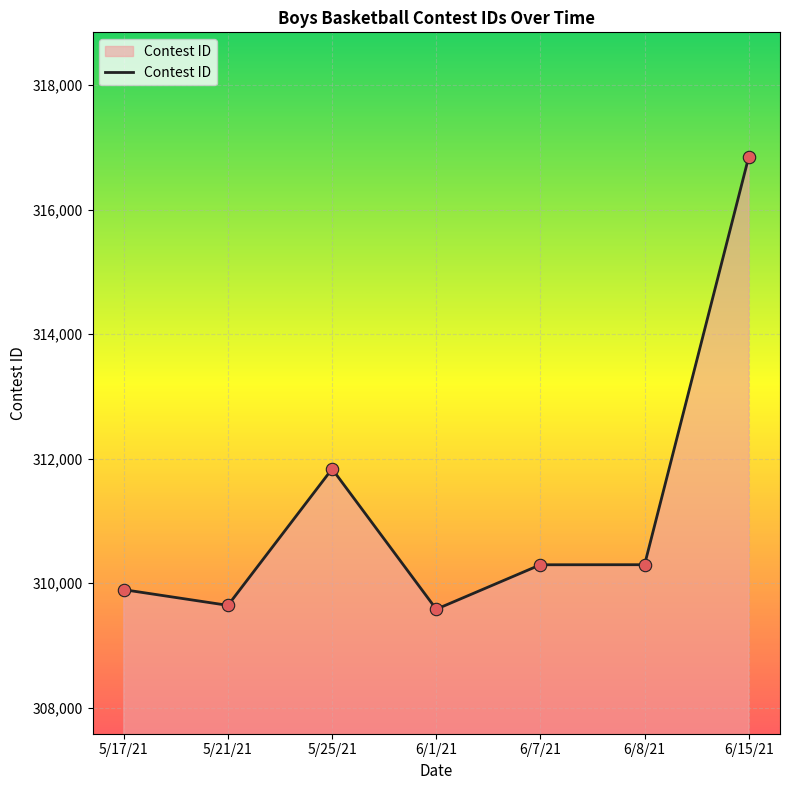

Which has a higher value, 5/25/21 or 5/17/21?

5/25/21